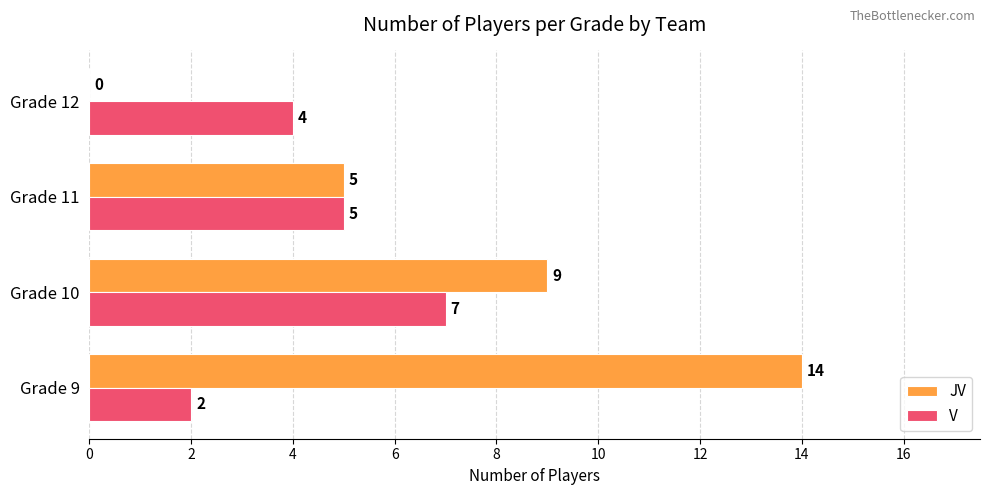

What is the sum of all JV values?

28